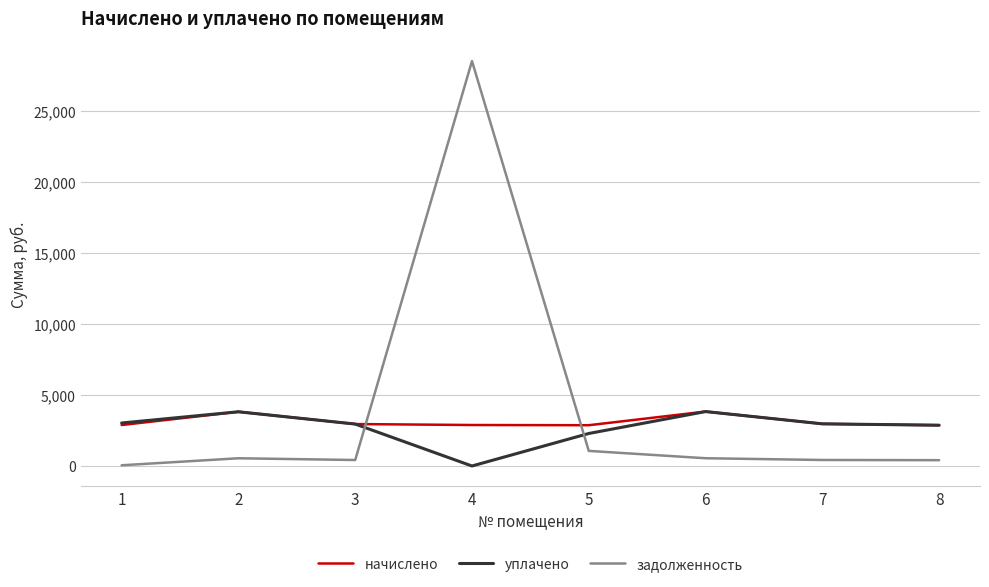

Where do начислено and задолженность first cross each other?

3 and 4